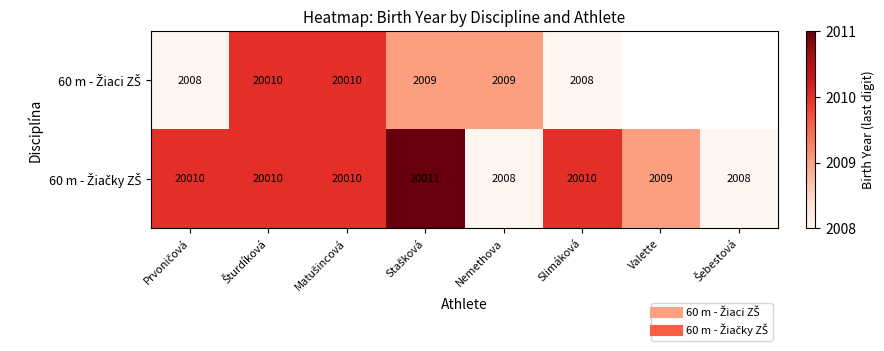

Which series has the largest range (max minus min)?

60 m - Žiačky ZŠ